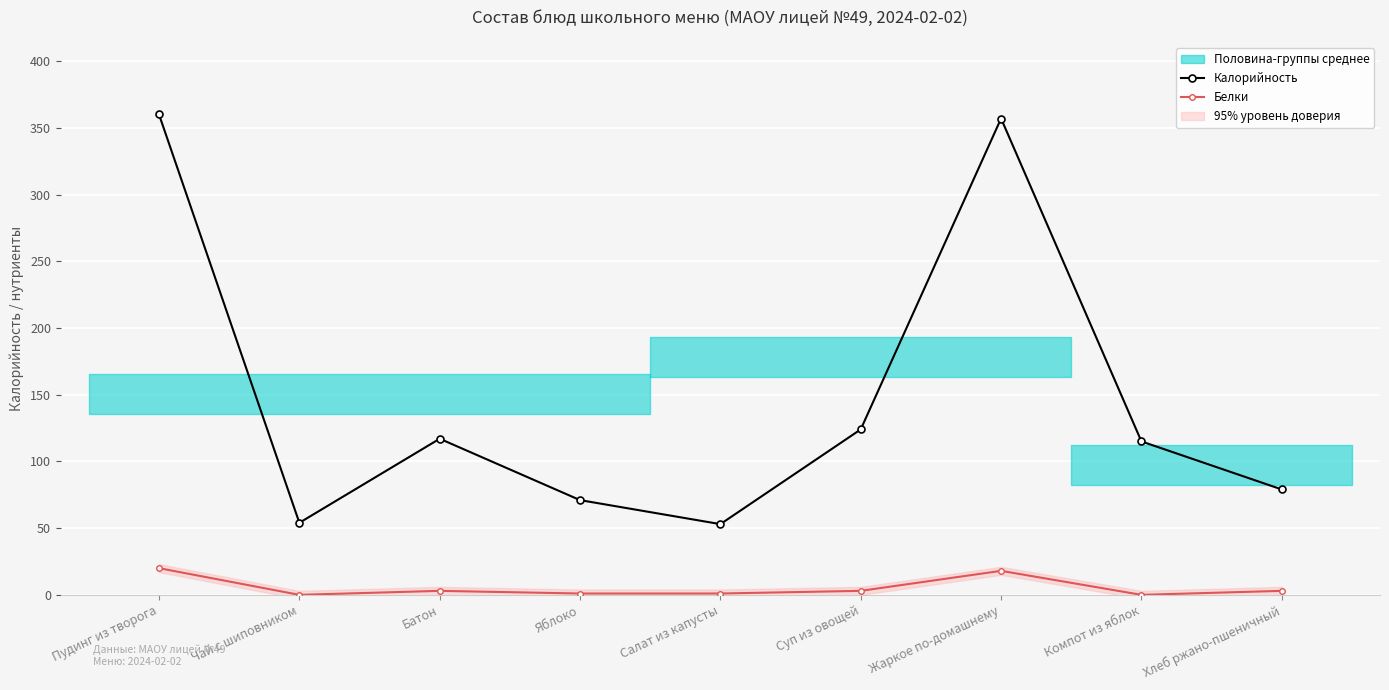

At Батон, list the series in order from smallest to largest.

Белки, Калорийность